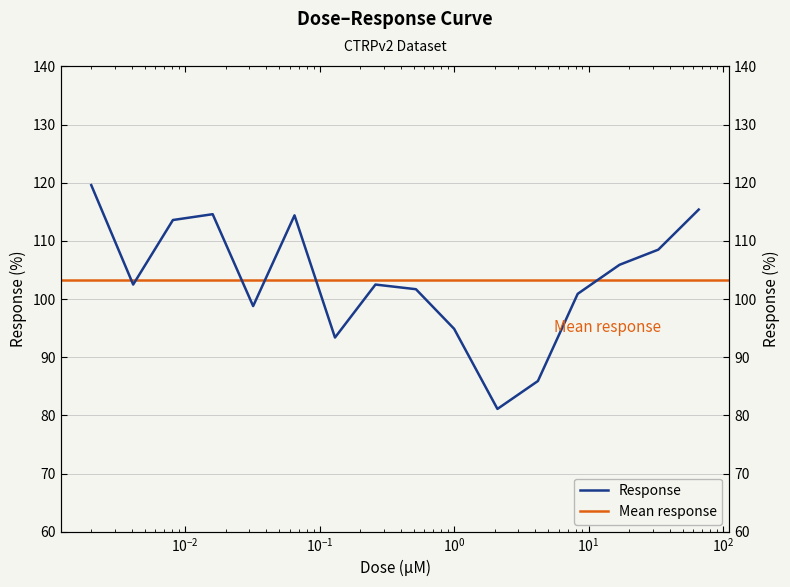

What is the difference between the maximum and minimum values?

38.5